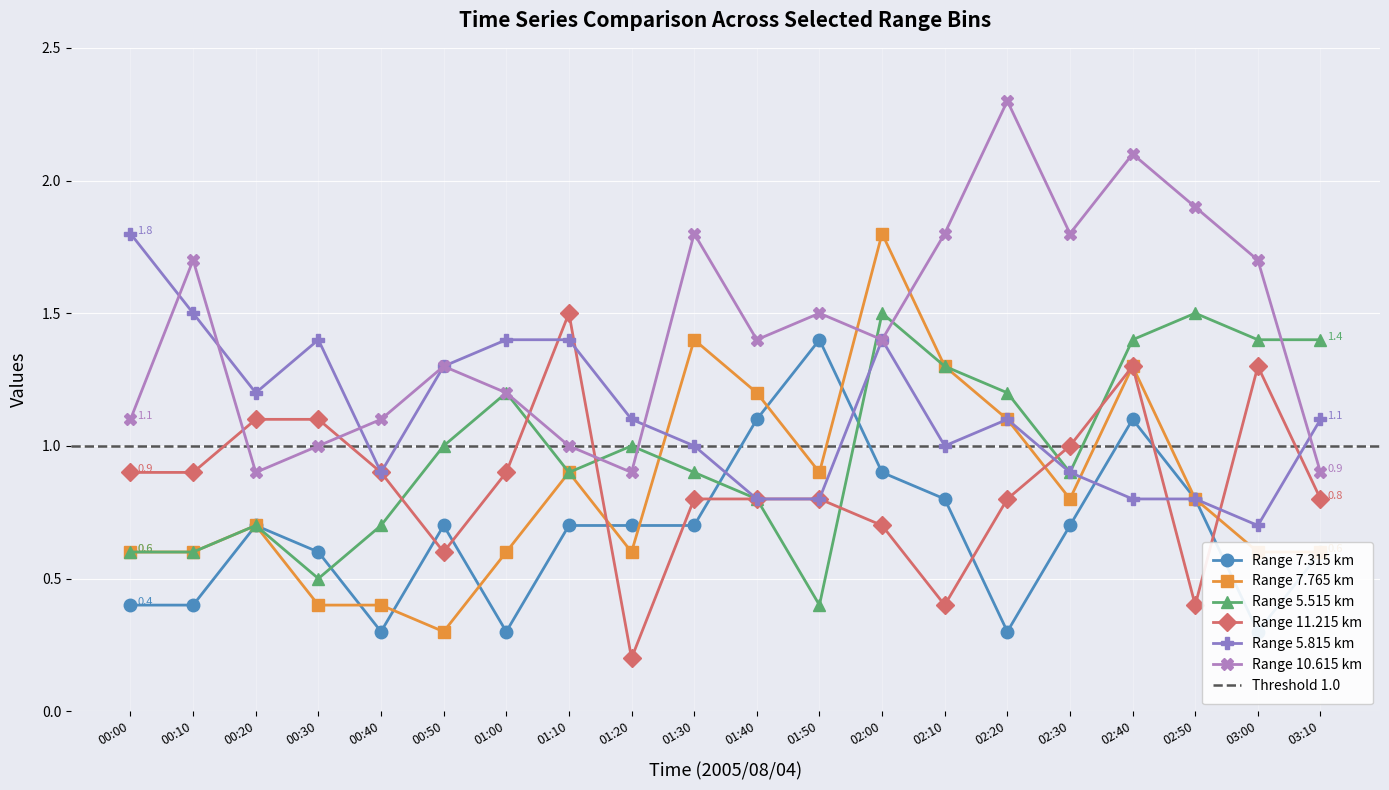

Which label corresponds to the smallest value in the chart?

01:20